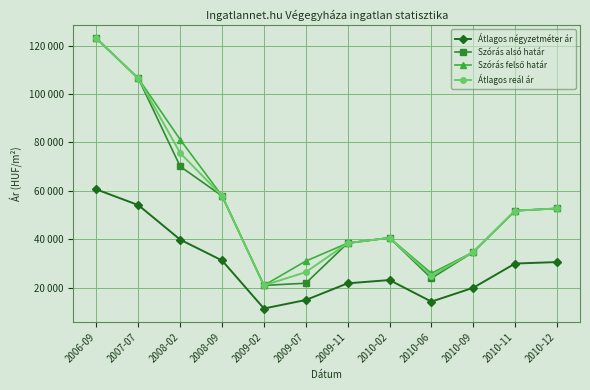

What position from the left is 2006-09?

1